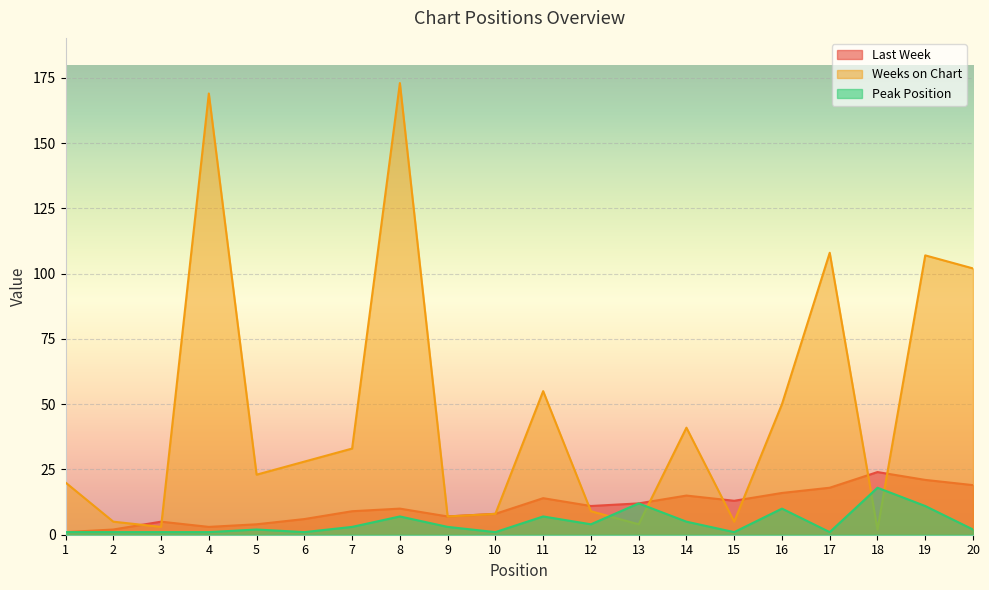

Which series has the largest total across all categories?

Weeks on Chart